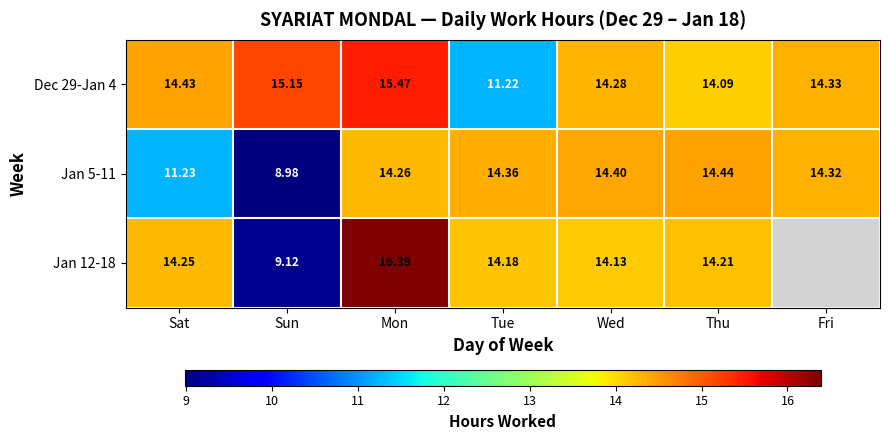

At which label does Dec 29-Jan 4 reach its peak?

Mon